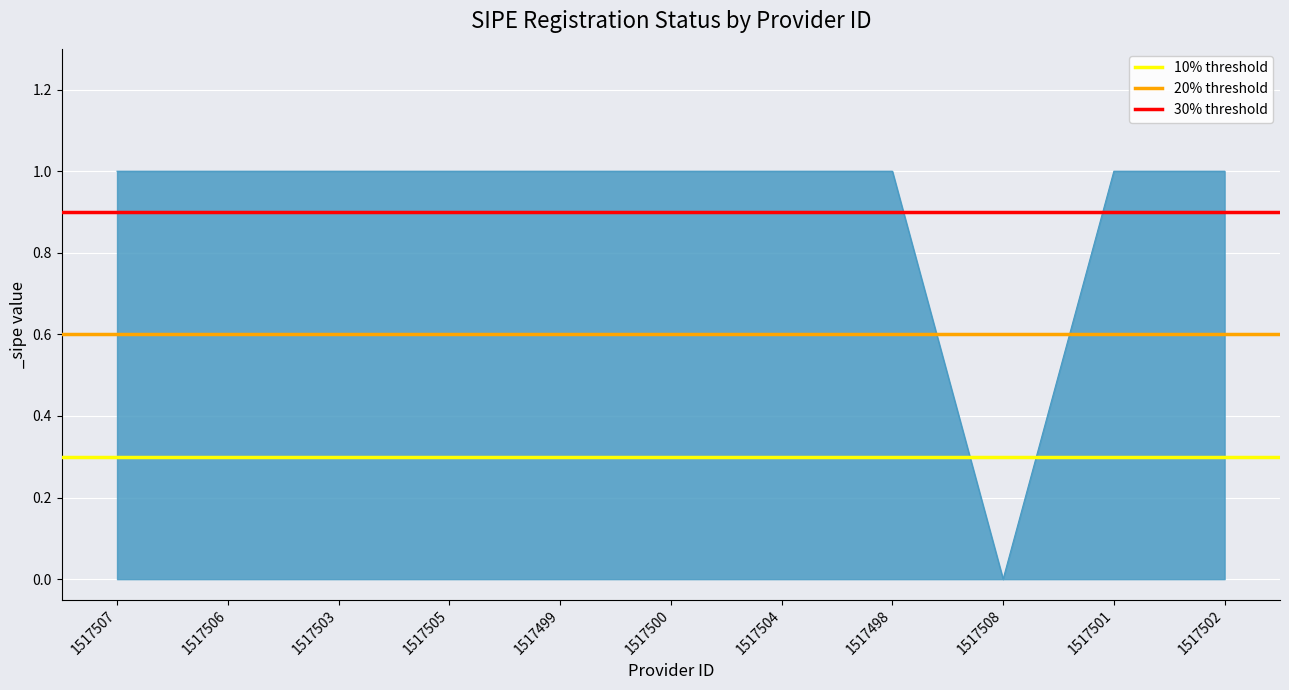

Is it true that 30% threshold equals 0.9 at 1517506?

True